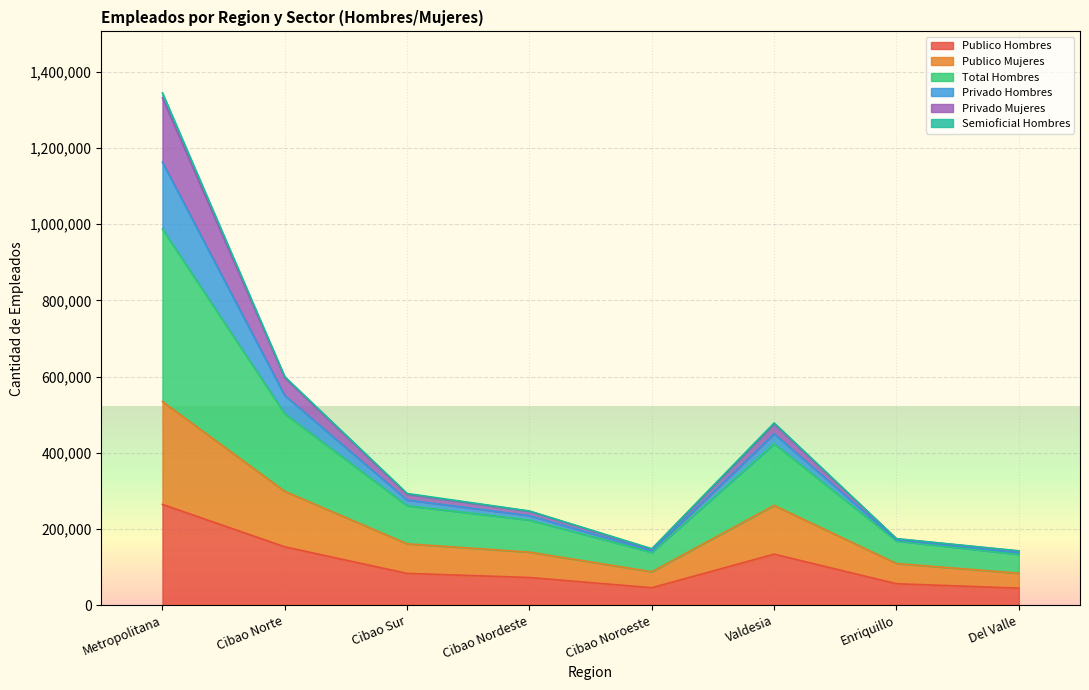

What is the value of the Publico Mujeres point at the 5th from the left?

87311